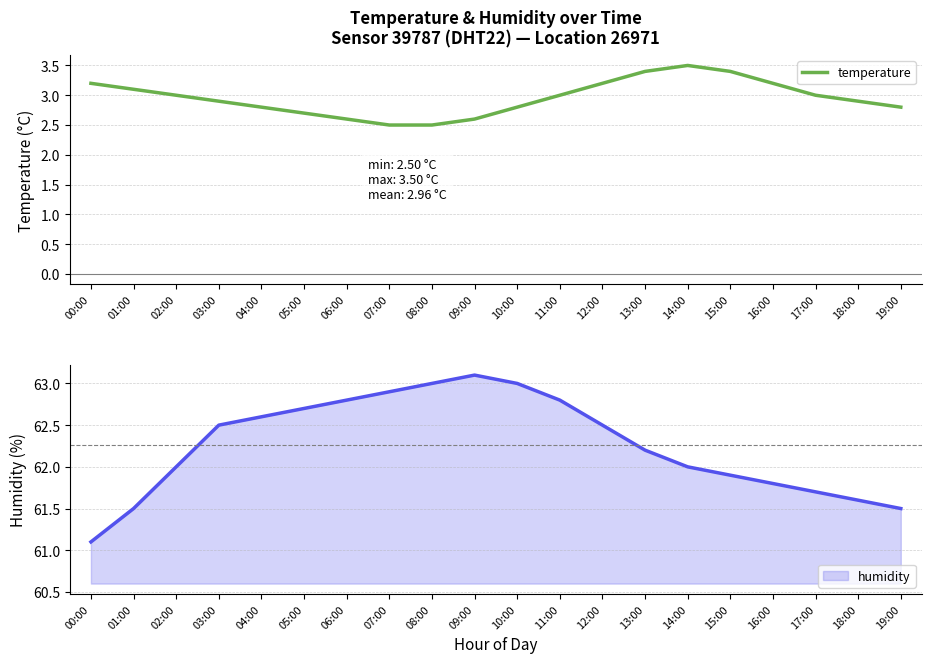

What is the maximum value shown in the chart?

3.5